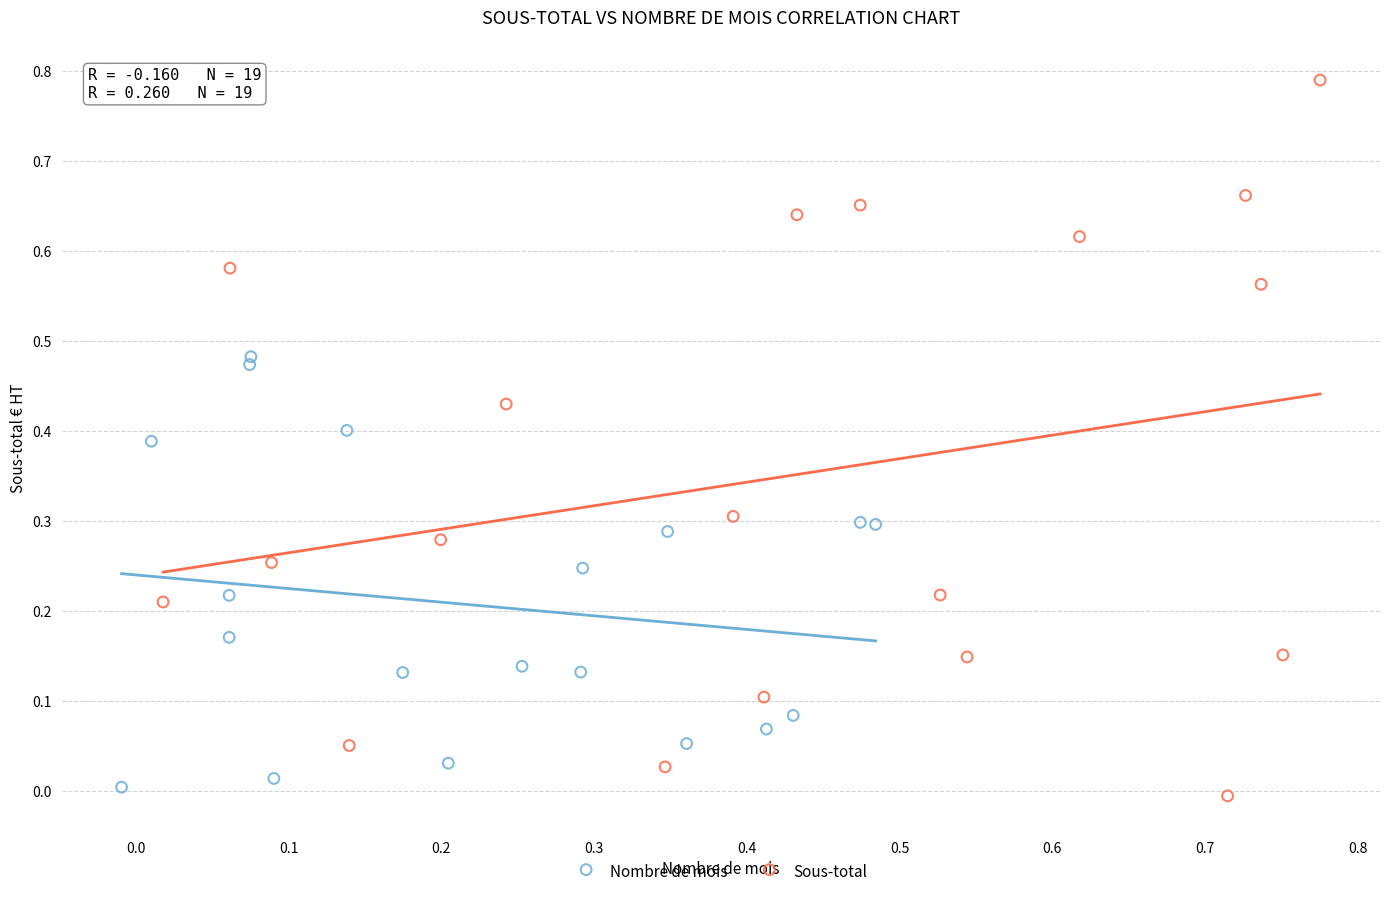

Which series contains the highest Y value?

Sous-total